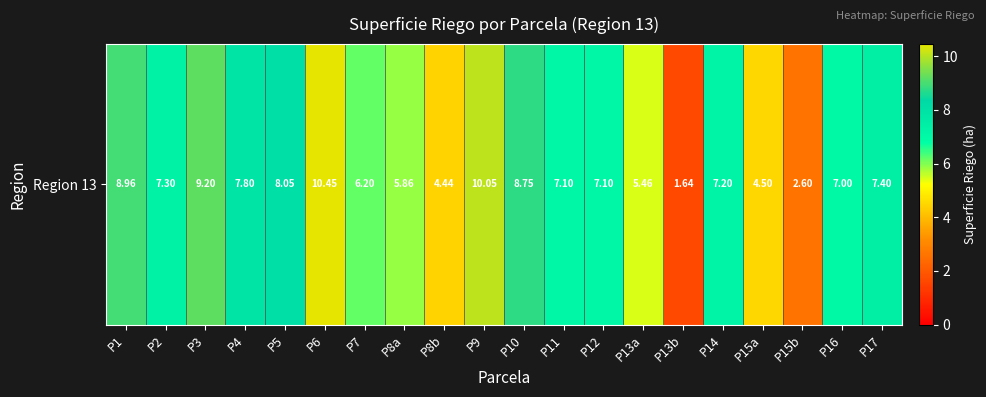

What is the ratio of the value at P6 to the value at P4?

1.3